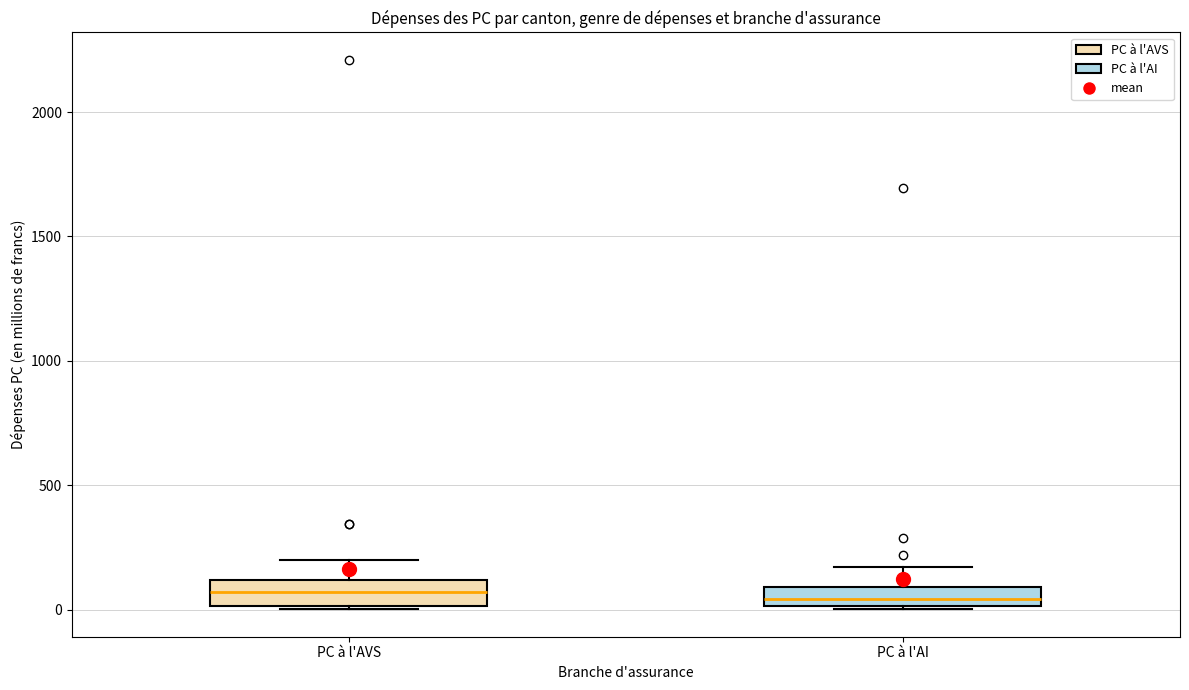

Reading left to right, read every box against the y-axis: the position of its median line, the range the box covers, and the ends of its whiskers. The values are not printed on the chart, so give them approximately, as read against the axis.

PC à l'AVS: median 50, box 0 to 100, whiskers 0 to 200
PC à l'AI: median 50, box 0 to 100, whiskers 0 to 150